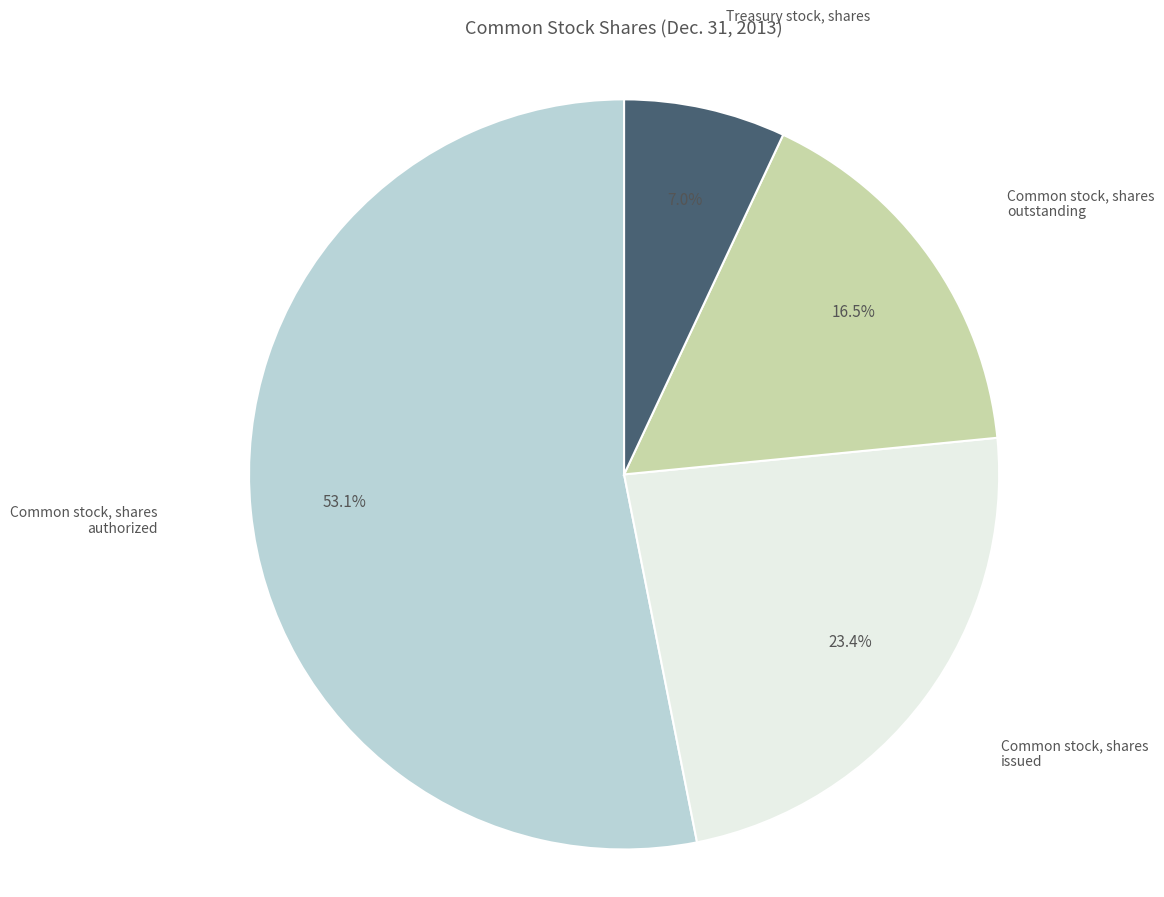

Rank the categories by value from lowest to highest.

Treasury stock, shares, Common stock, shares outstanding, Common stock, shares issued, Common stock, shares authorized